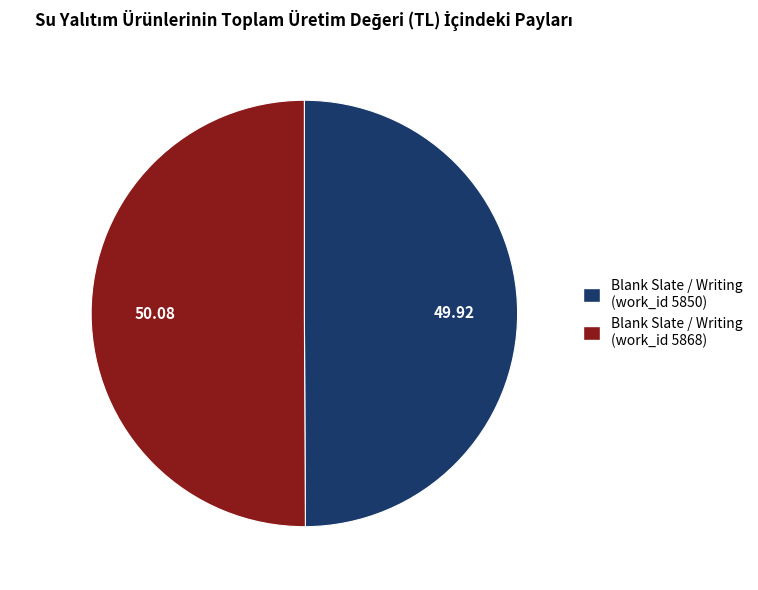

Combined, do Blank Slate / Writing (work_id 5850) and Blank Slate / Writing (work_id 5868) account for over 50%?

Yes